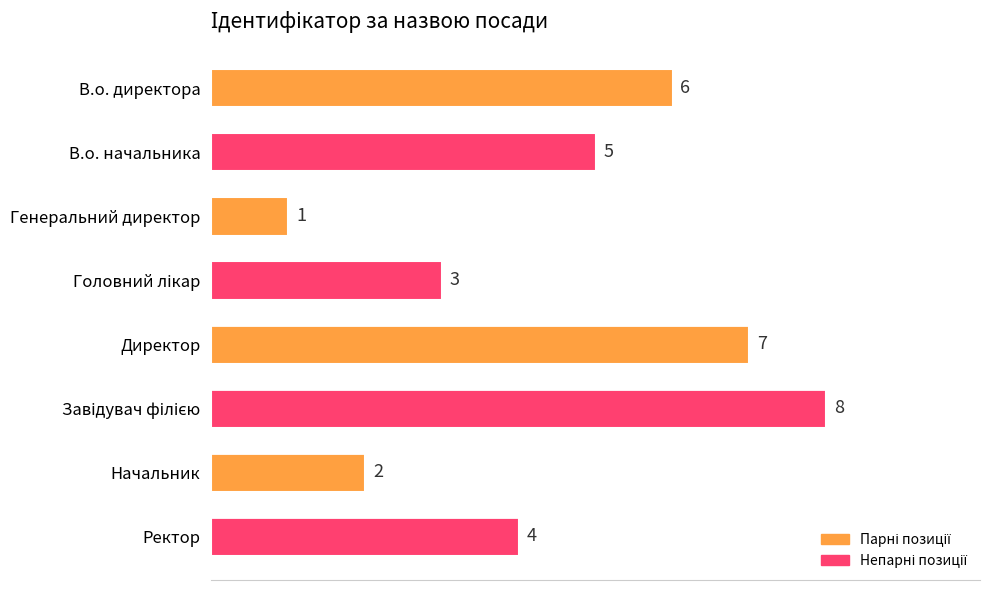

How many data points does each series have?

8